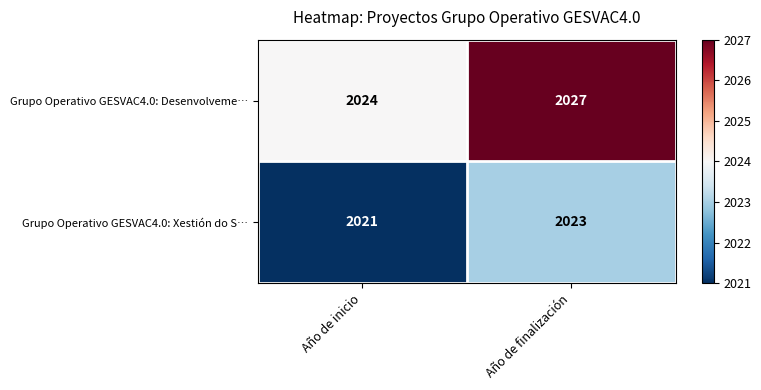

Rank the series at Año de finalización from lowest to highest value.

Grupo Operativo GESVAC4.0: Xestión do S…, Grupo Operativo GESVAC4.0: Desenvolveme…